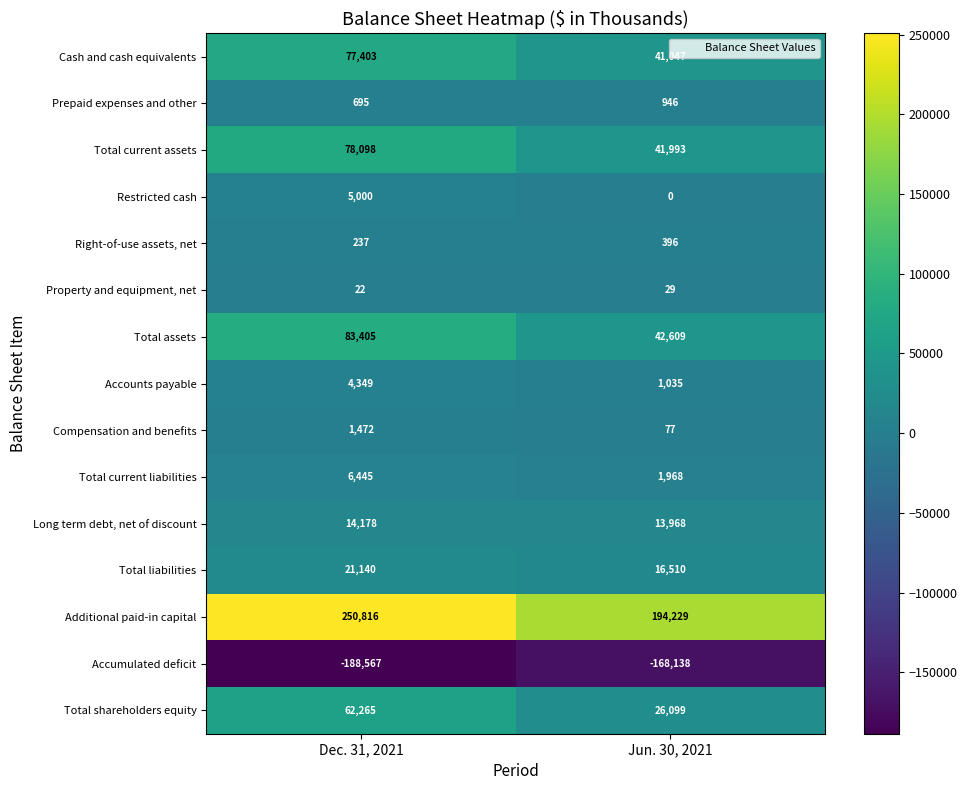

Where is Accumulated deficit nearest to the value -178352?

Jun. 30, 2021